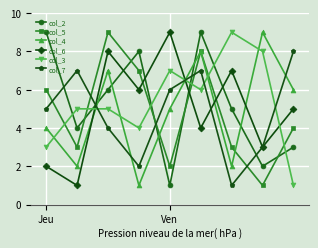

In col_5, how many points are higher than both neighbors (excluding endpoints)?

2